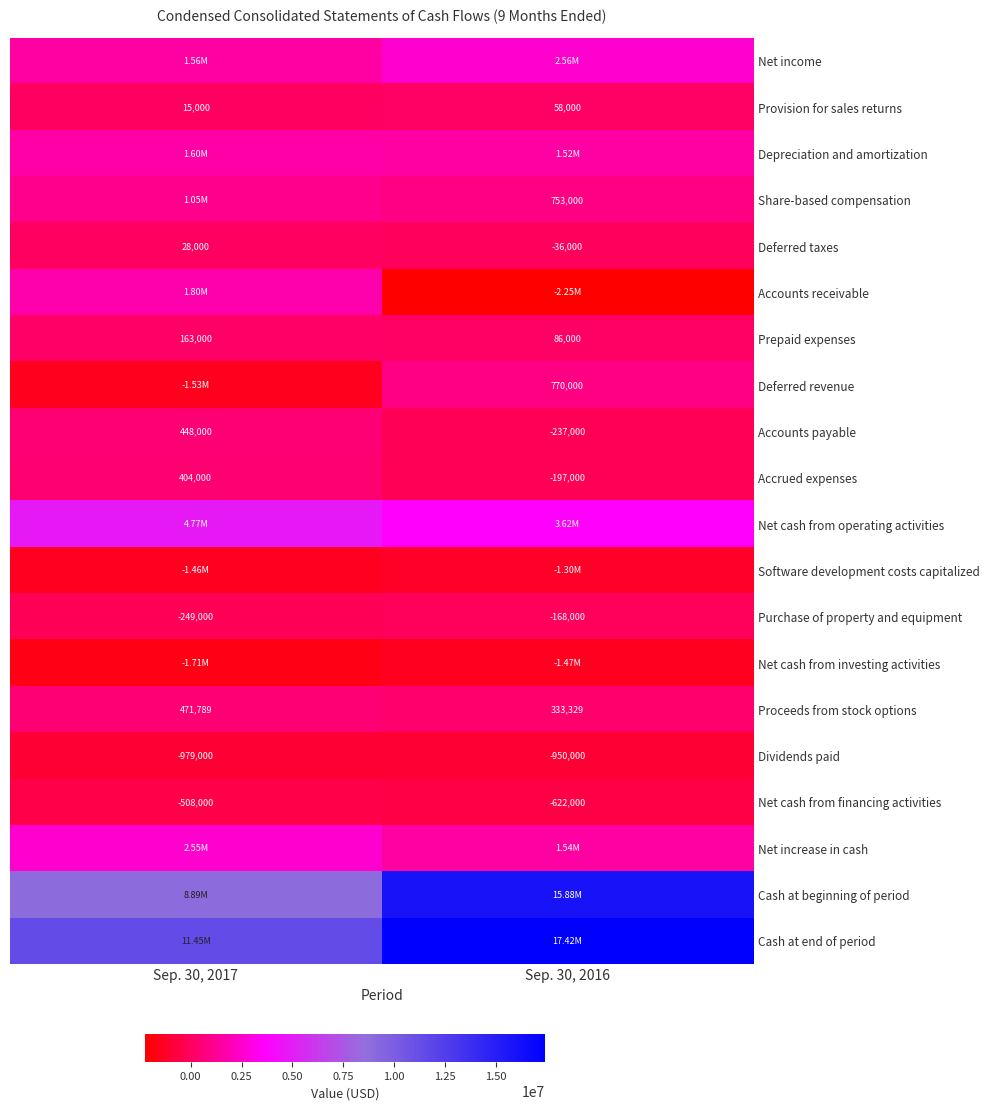

True or false: Net cash from financing activities has a value of -348162 at Sep. 30, 2017.

False